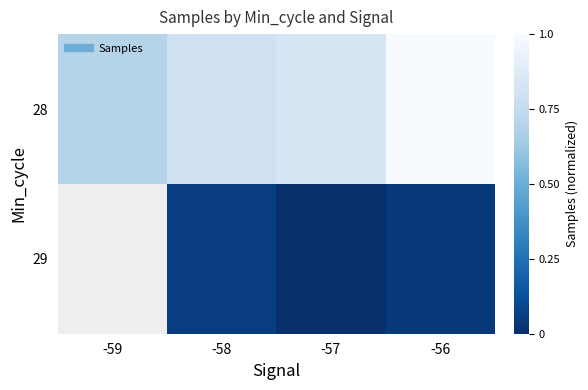

The 29 series shows 0.0 at -56. True or false?

True